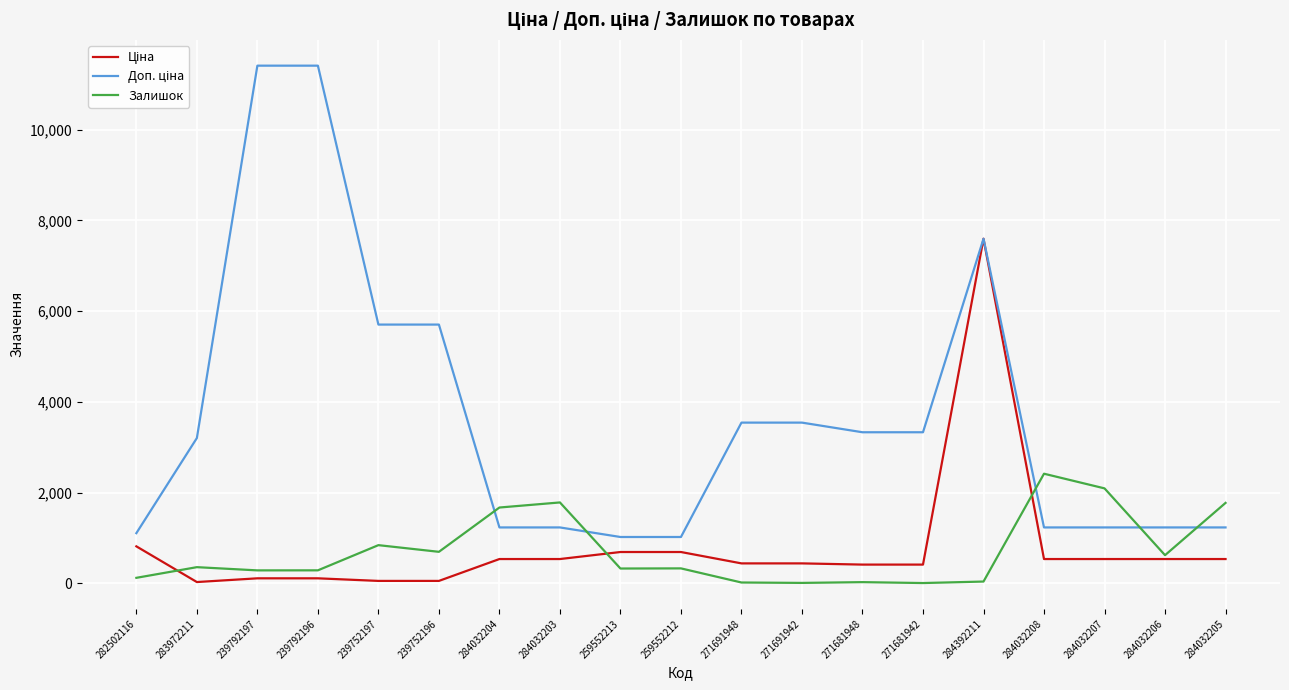

Is it true that Залишок equals 10.0 at 271681942?

True